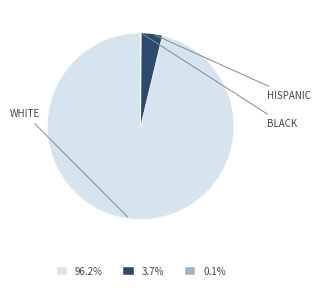

Does any single category account for the majority?

Yes